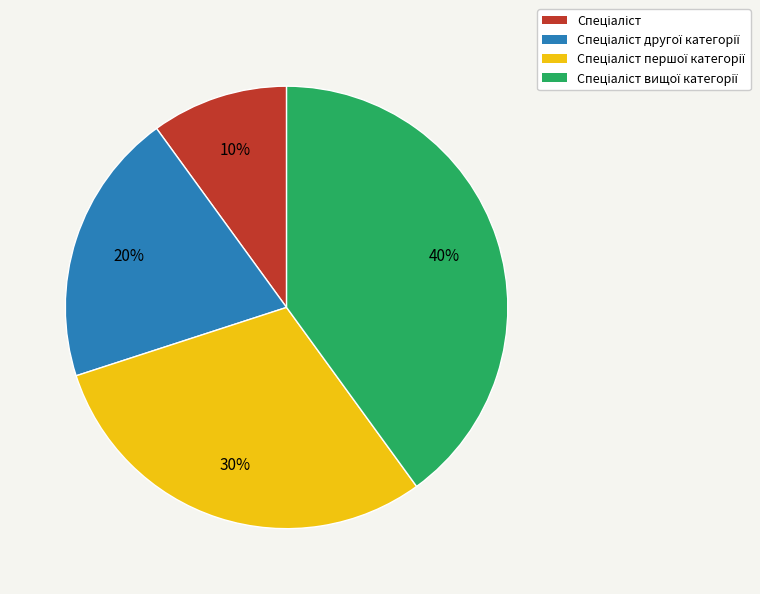

To the nearest percent, what is the difference between the largest and smallest slice percentages?

30%